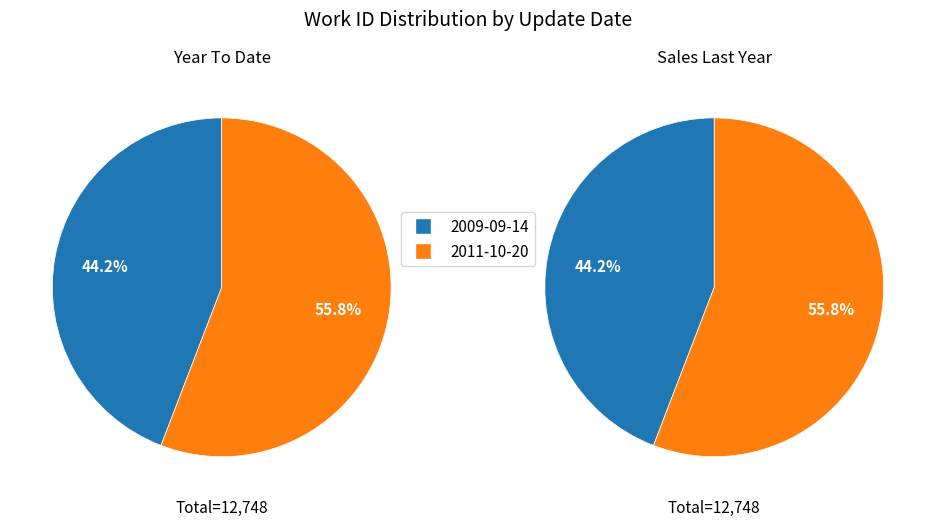

Which category has the smallest portion of the pie?

2009-09-14